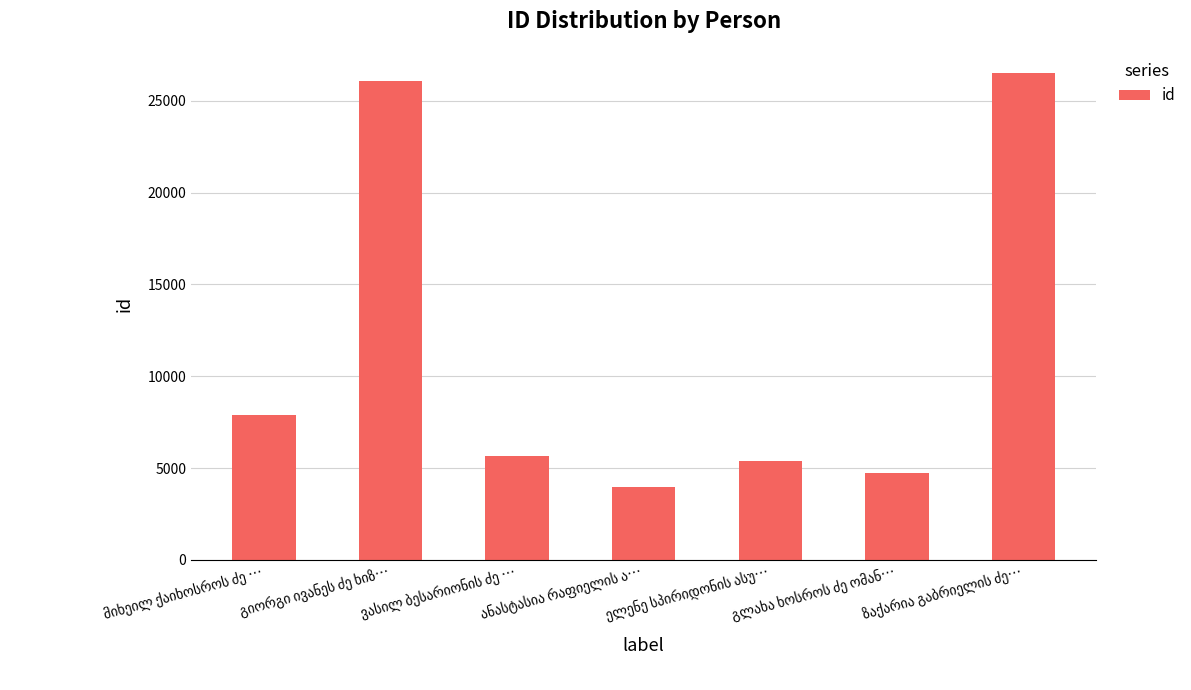

How many values are below 5632?

3